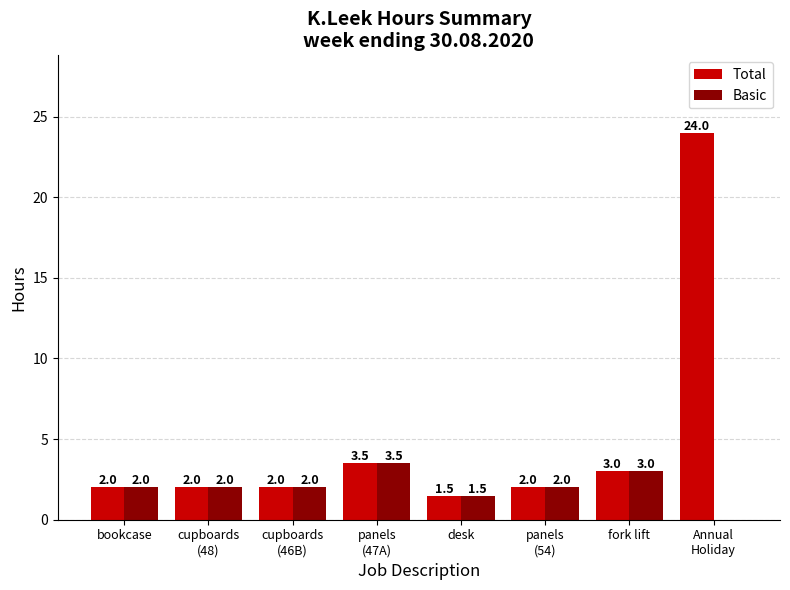

What is the total value across all series at desk?

3.0